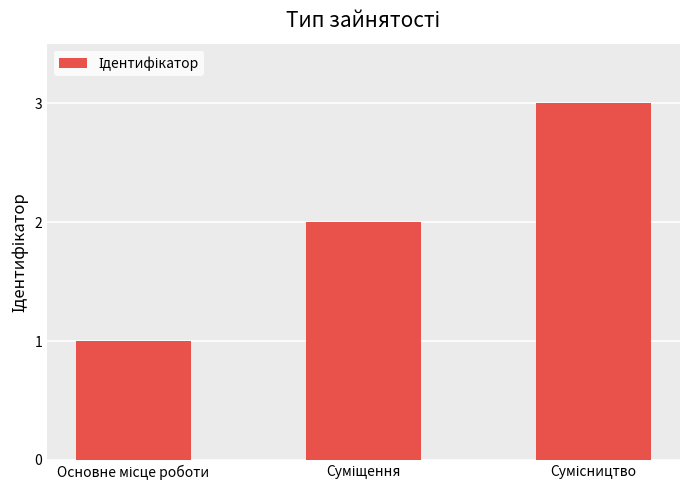

How many series are shown in this chart?

1